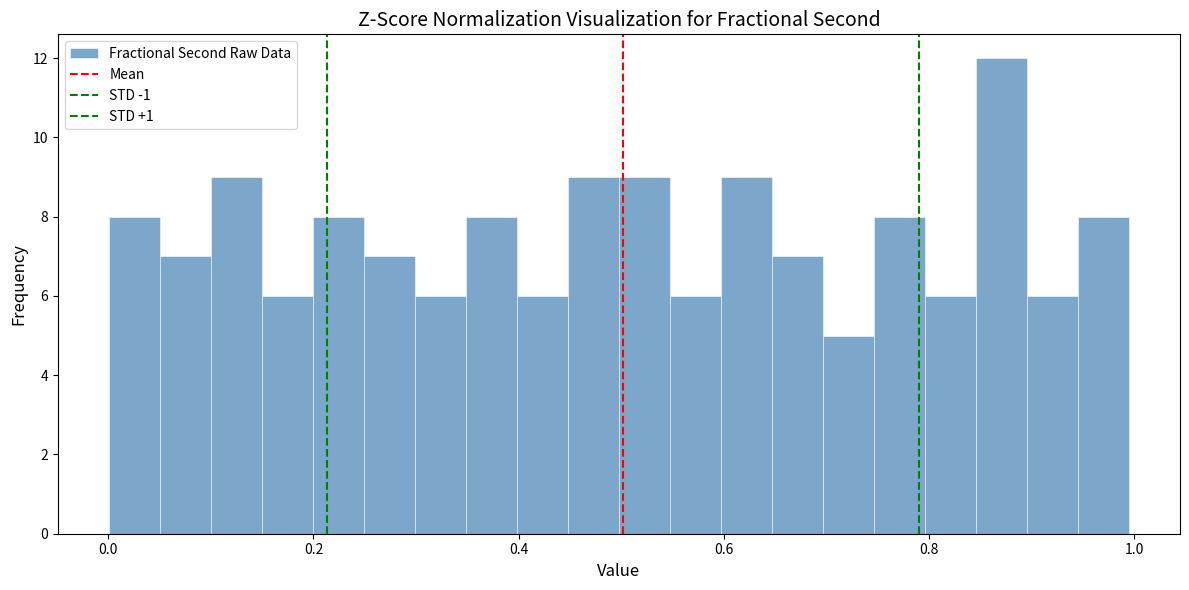

Read against the x-axis, roughly where is the centre of the tallest bar?

0.88